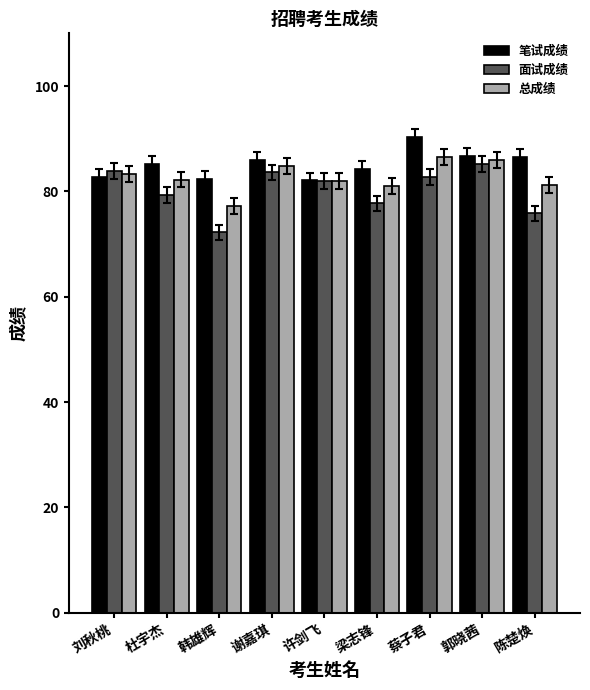

What is the difference between the highest and lowest values at 谢嘉琪?

2.4